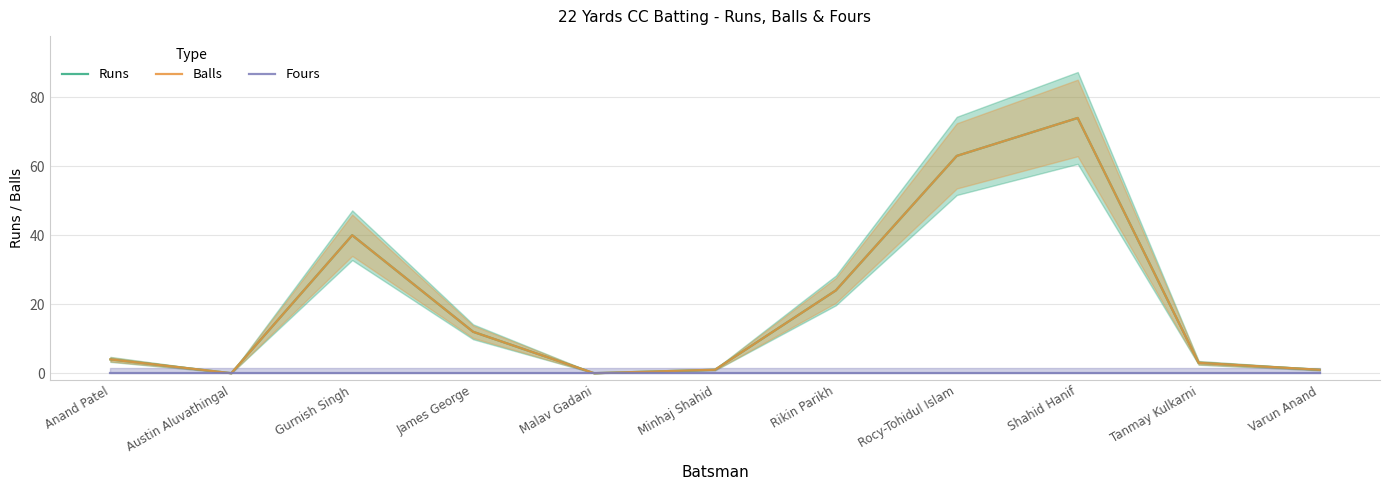

At Austin Aluvathingal, list the series in order from smallest to largest.

Runs, Balls, Fours